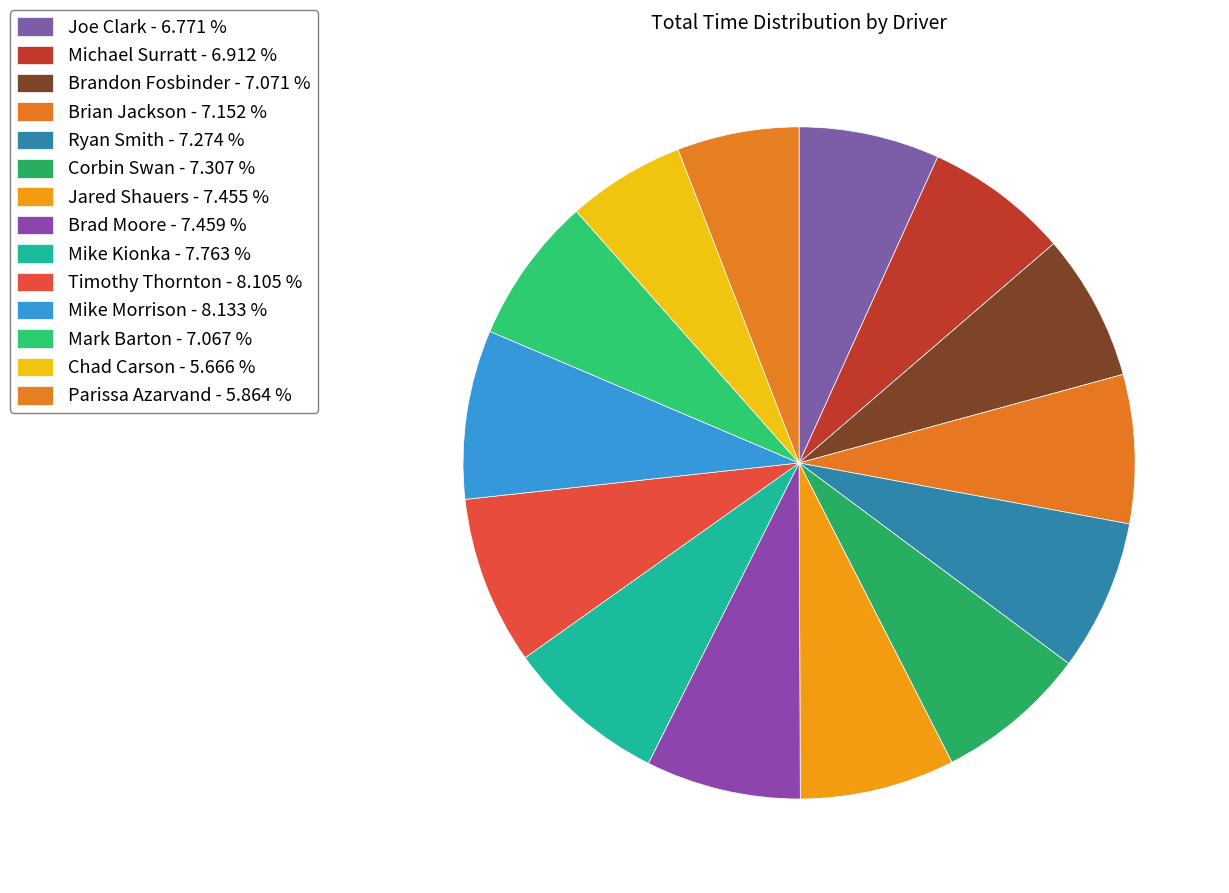

To the nearest percent, what is the average slice percentage?

7%